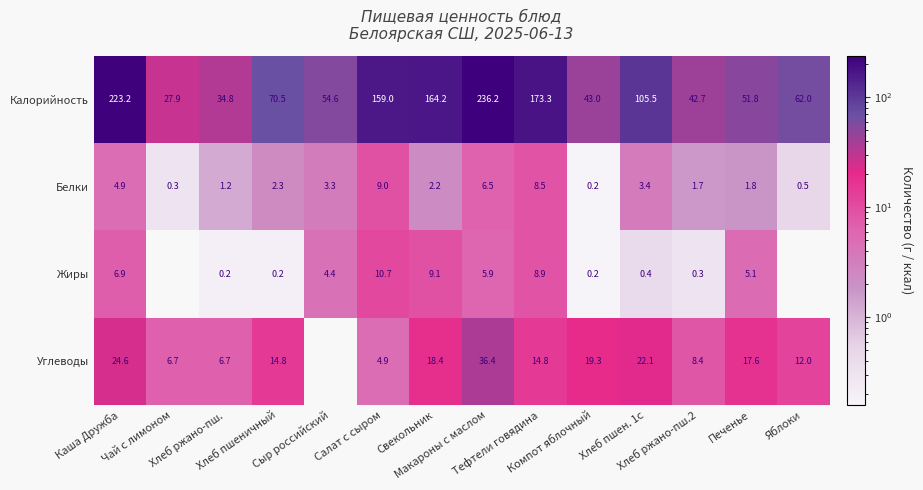

What is the difference between the second highest and minimum values in the Белки series?

8.3